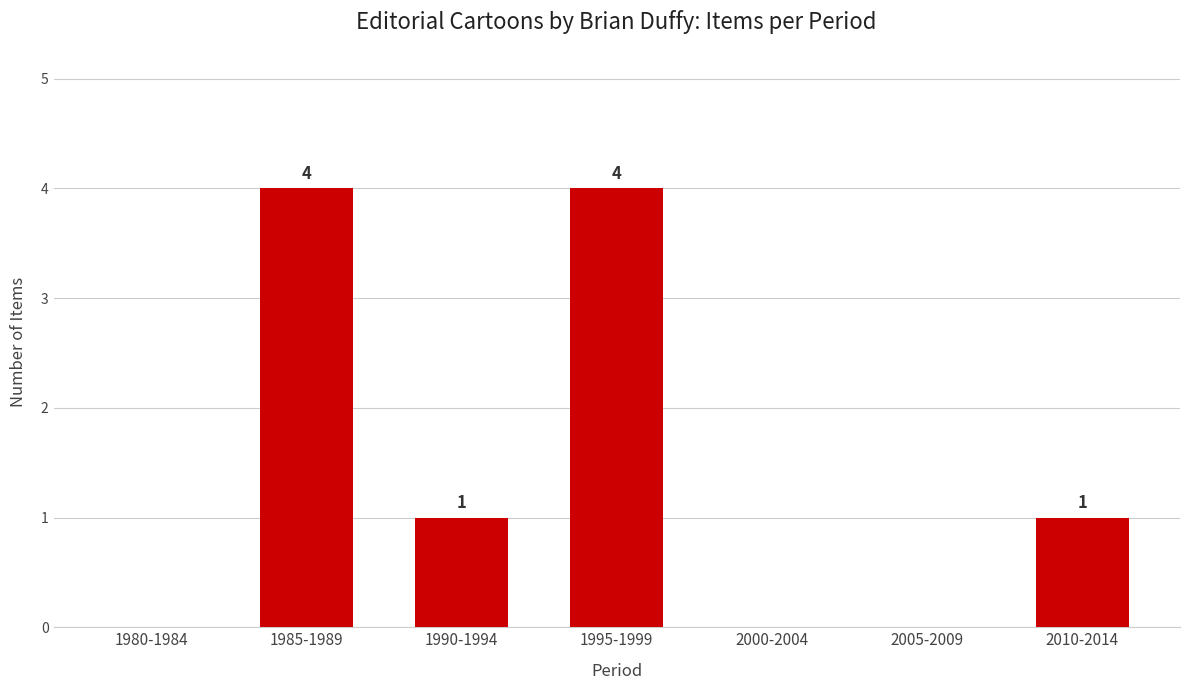

The value at 2000-2004 is 0. True or false?

True